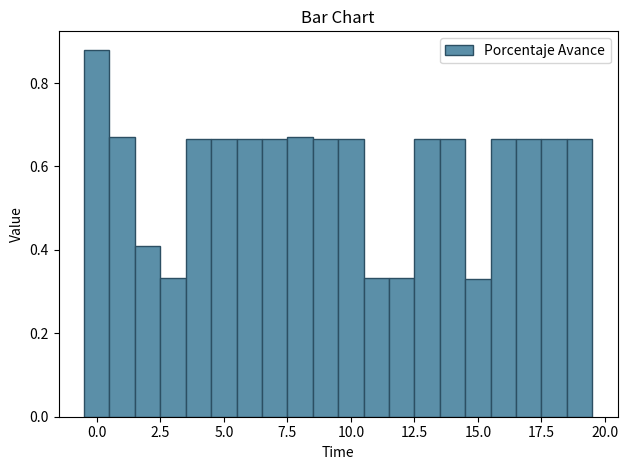

Around what value on the x-axis is the tallest bar? Give the approximate position of its centre, as read against the axis.

0.0